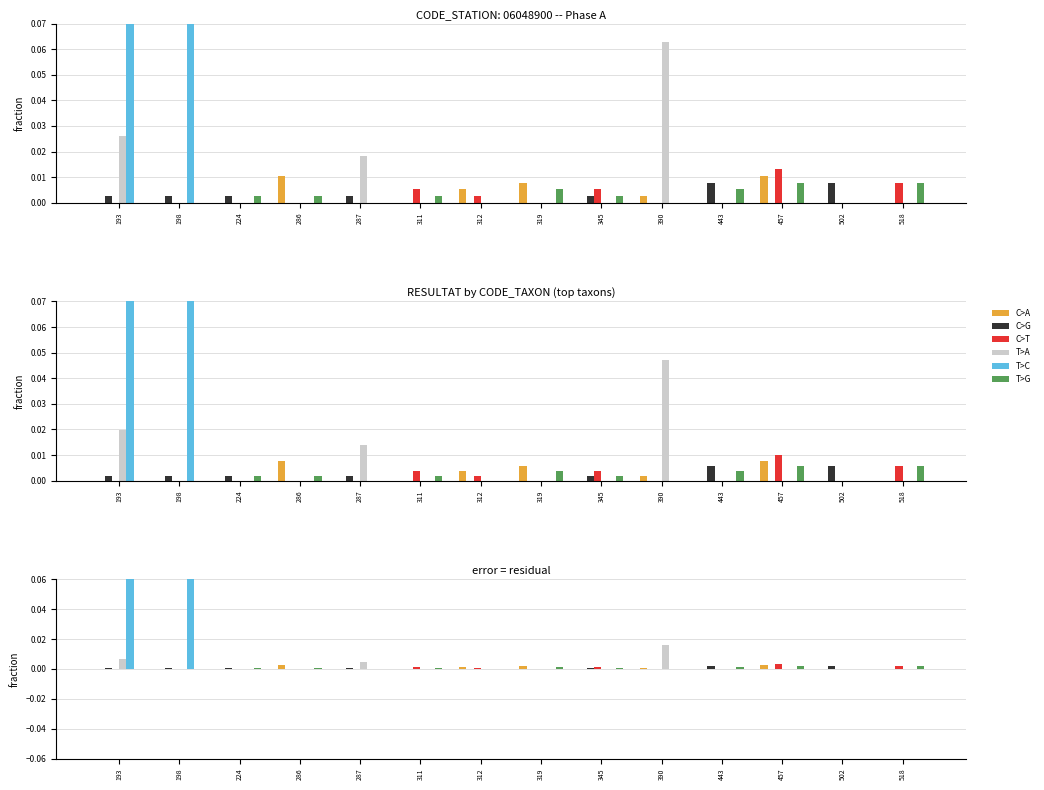

Are the bars grouped side by side (vs. stacked)?

Yes